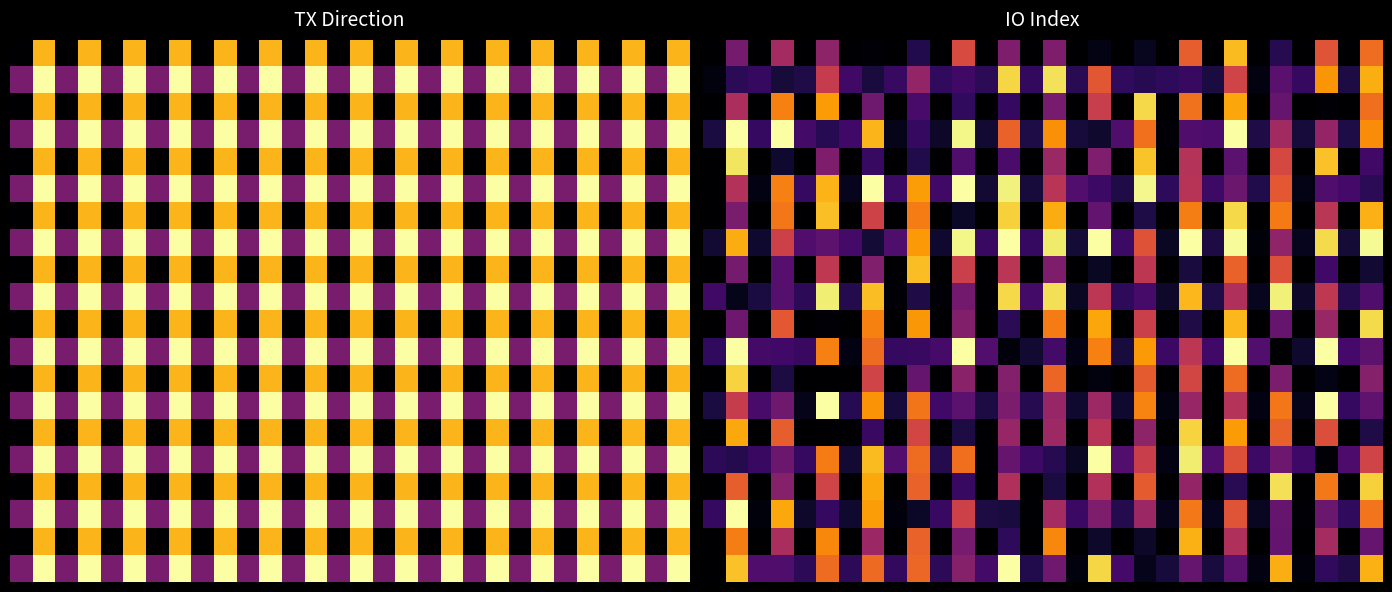

Which has a higher value, 29 or 30?

29